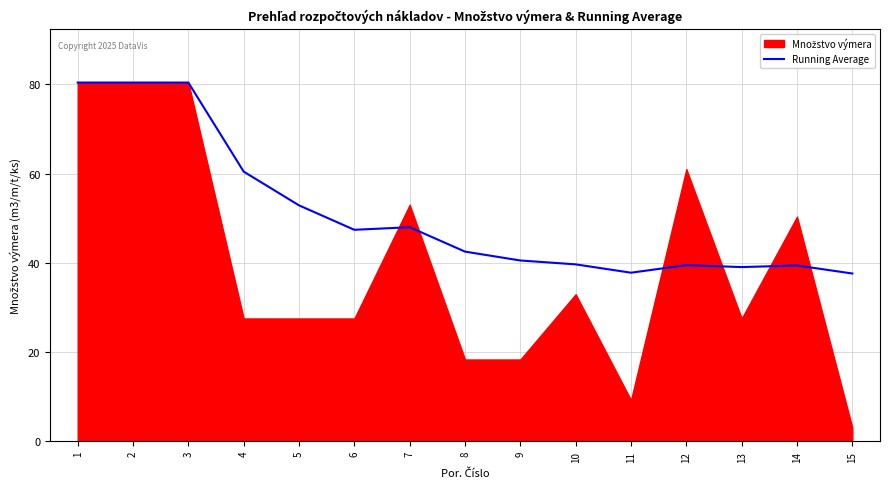

How many points are higher than both their immediate neighbors (excluding endpoints)?

3